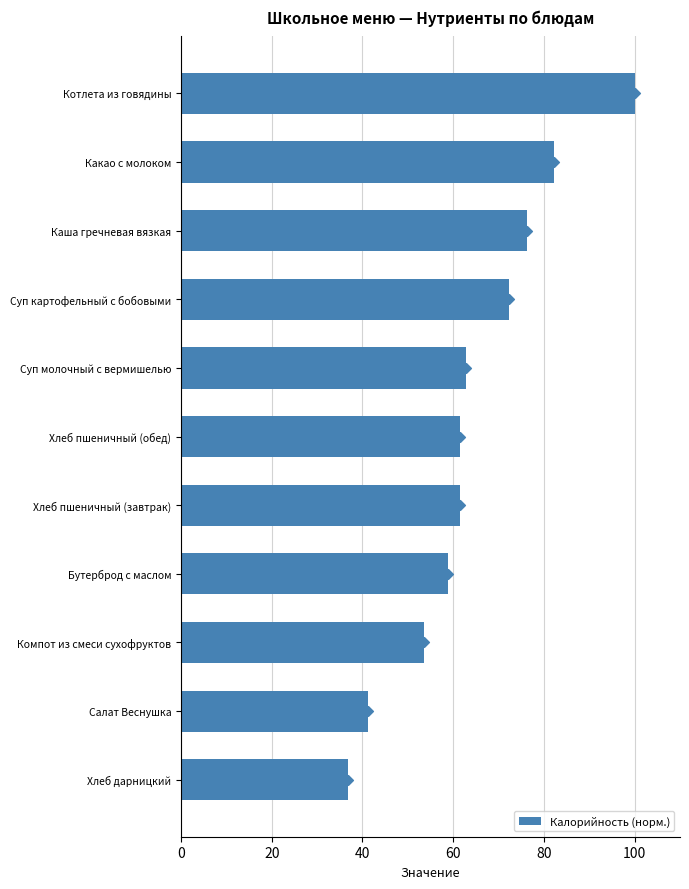

What value does the Калорийность (норм.) series have at Суп молочный с вермишелью?

62.8